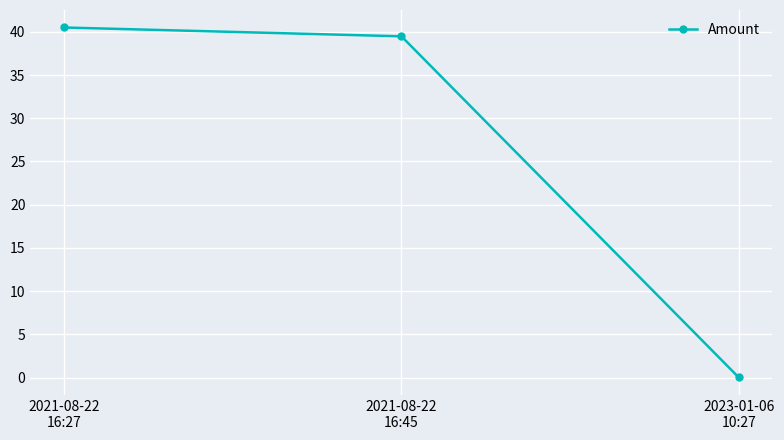

List the labels in order of value, largest first.

2021-08-22
16:27, 2021-08-22
16:45, 2023-01-06
10:27